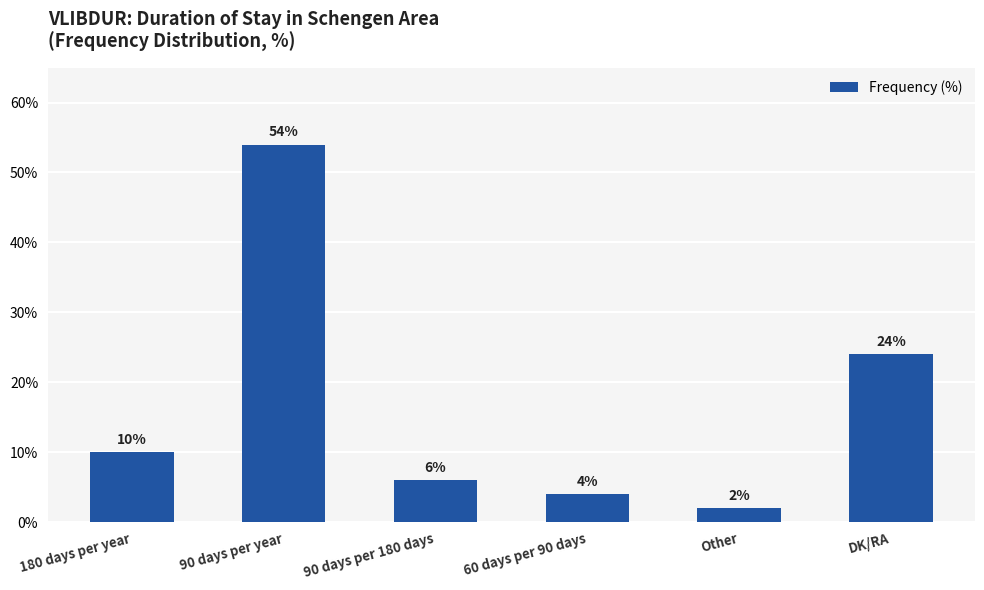

What is the average value?

17